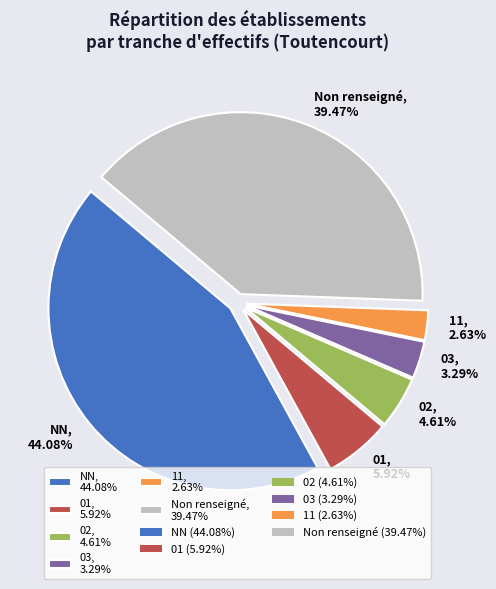

What is the ratio of the value at Non renseigné, 39.47% to the value at 03, 3.29%?

12.0